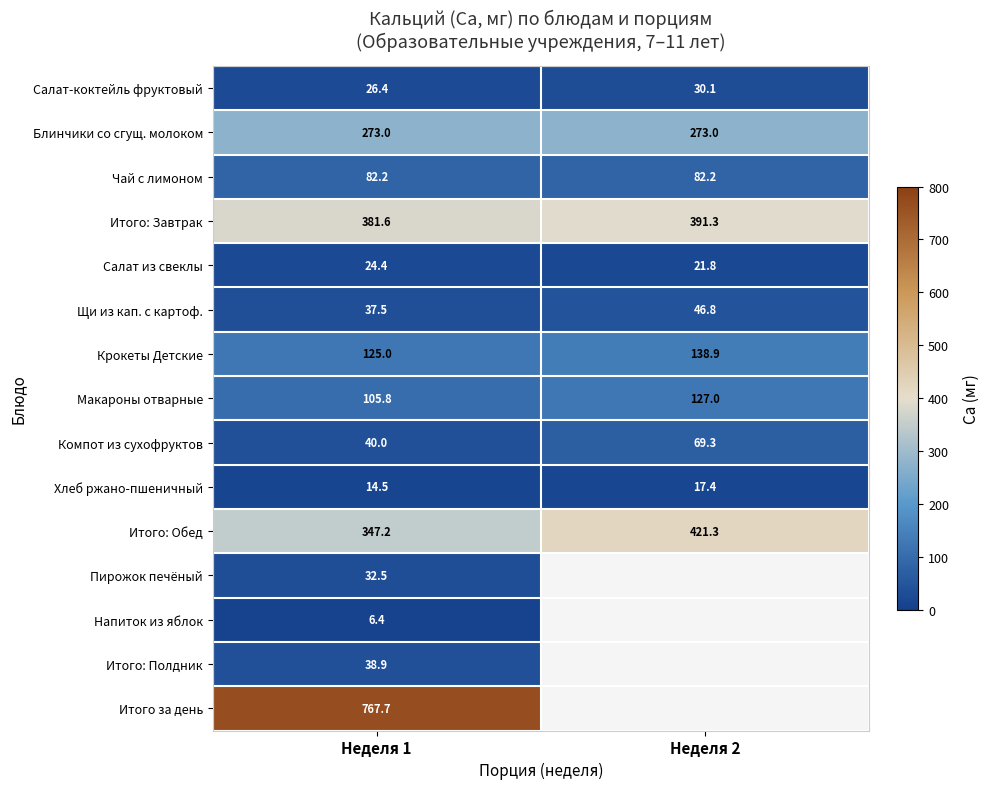

How many values in the Компот из сухофруктов series exceed 69?

1